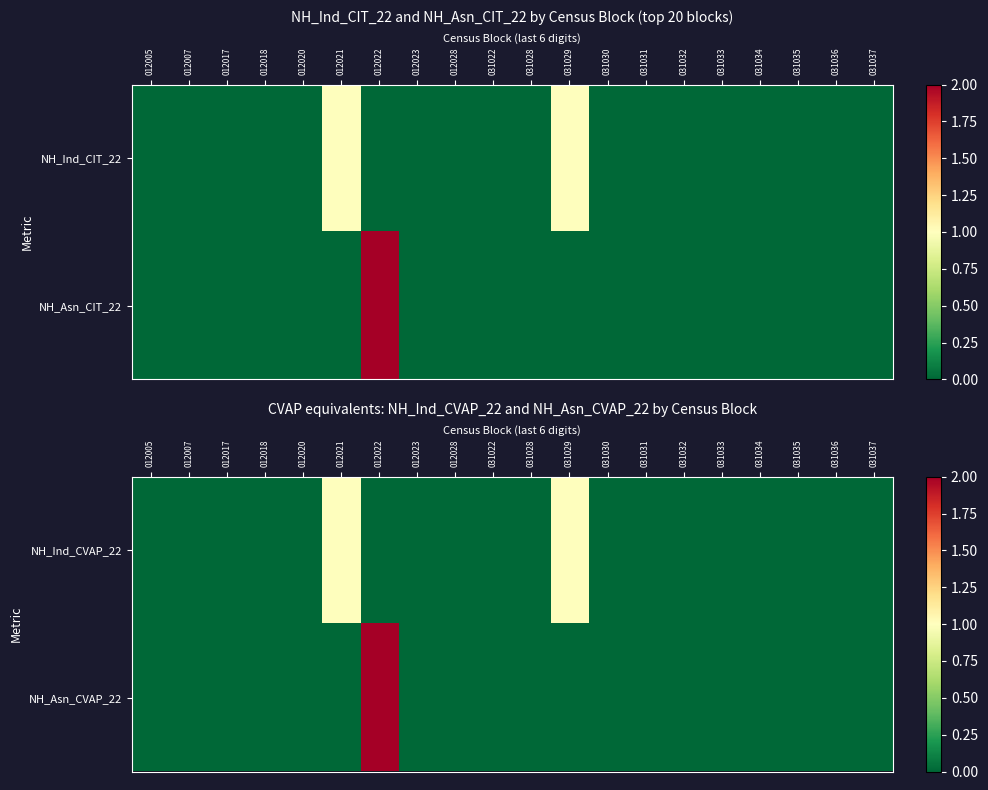

Is it true that NH_Ind_CVAP_22 equals 1 at 012017?

False